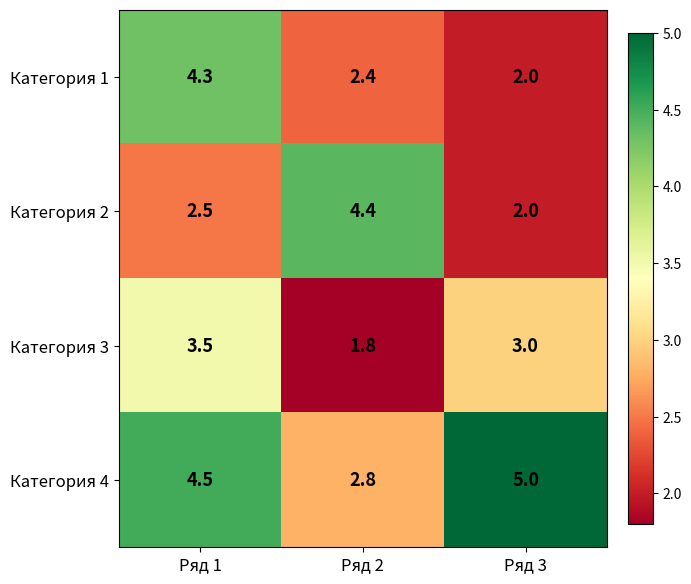

Which series has the largest range (max minus min)?

Категория 2